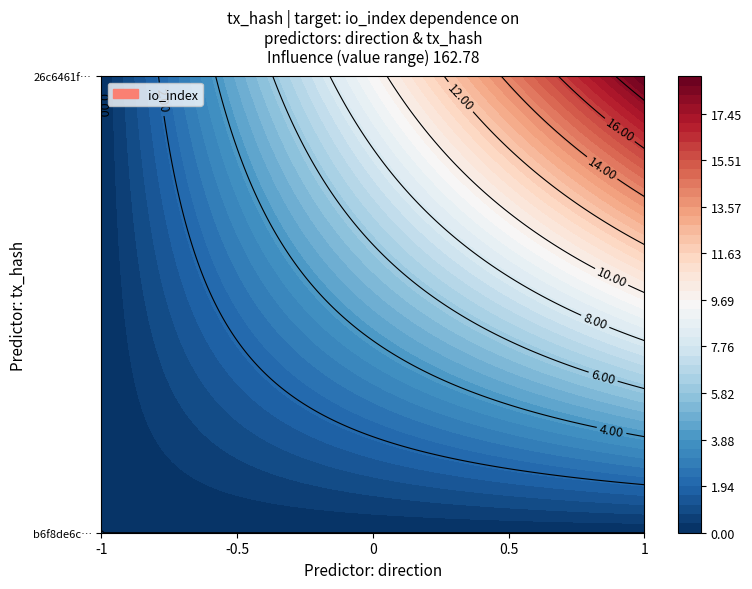

Count the number of categories in the chart.

2